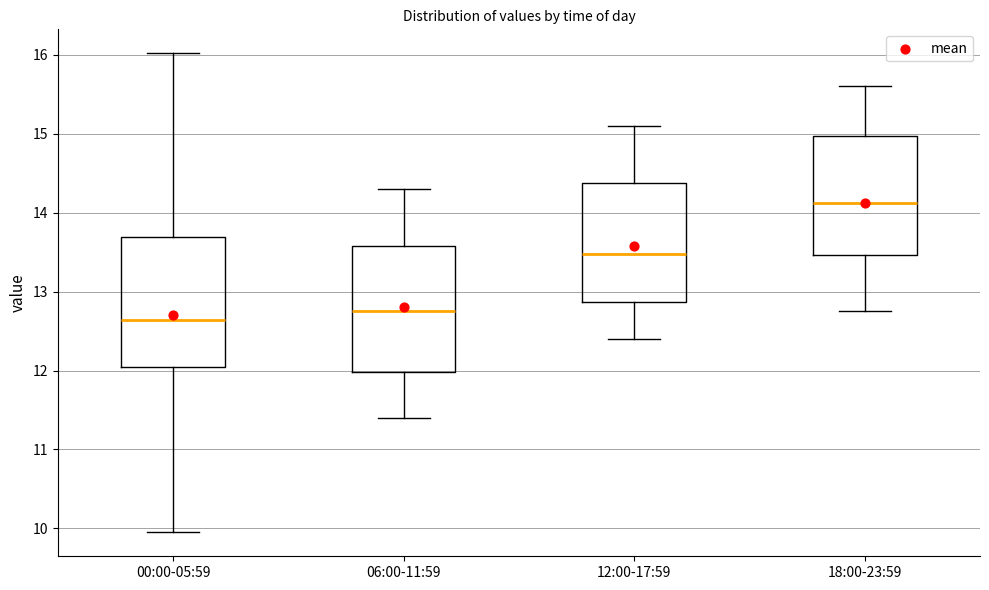

Where is the upper edge of the box for 12:00-17:59 on the y-axis? The values are not printed on the chart, so give them approximately, as read against the axis.

14.4